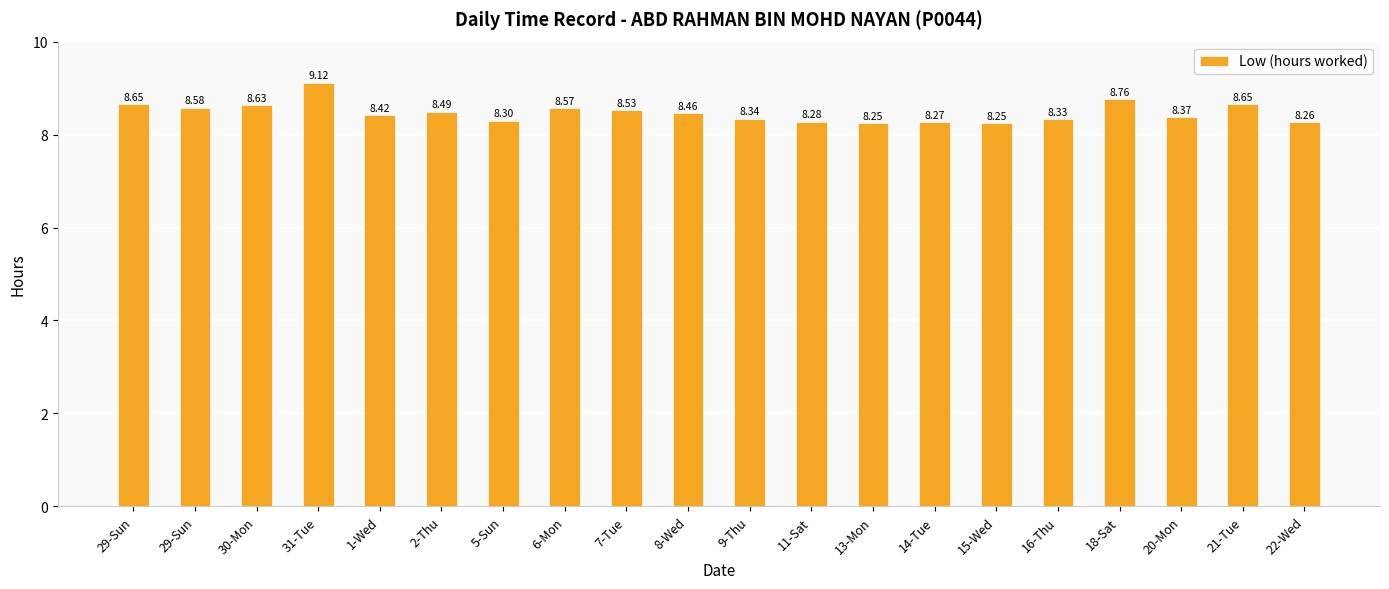

What is the smallest value displayed?

8.2